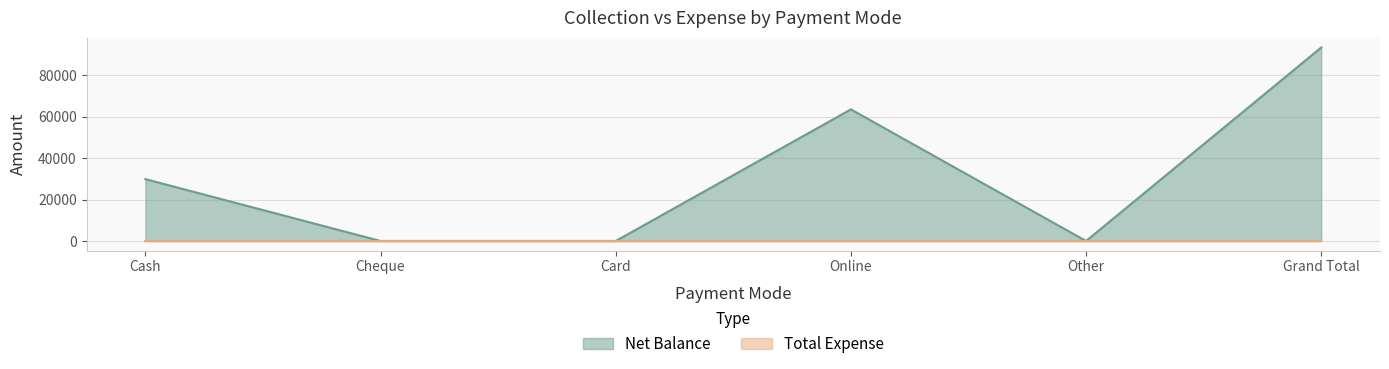

Between Online and Cash, which is larger?

Online